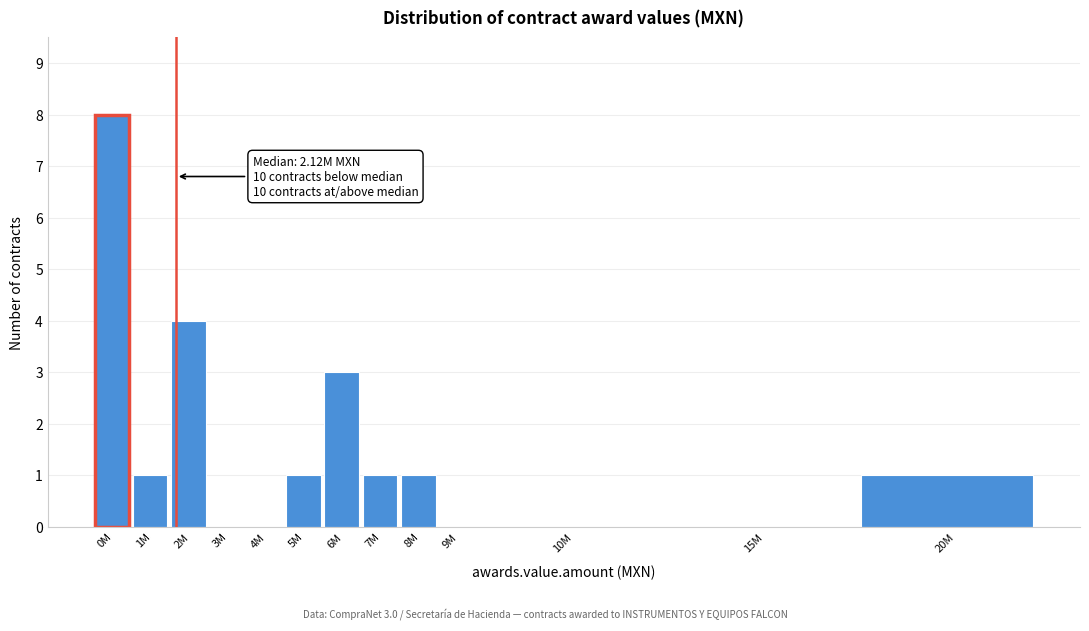

Reading right to left, what are all the values shown in this chart?

20M=1	15M=0	10M=0	9M=0	8M=1	7M=1	6M=3	5M=1	4M=0	3M=0	2M=4	1M=1	0M=8